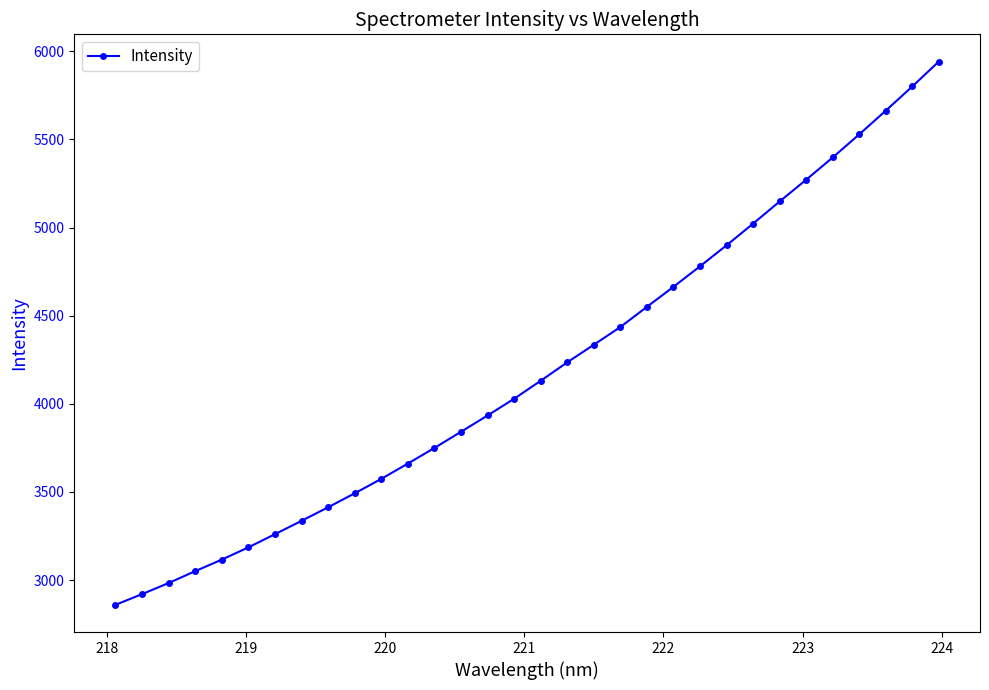

What is the difference between the maximum and second lowest values?

3021.8